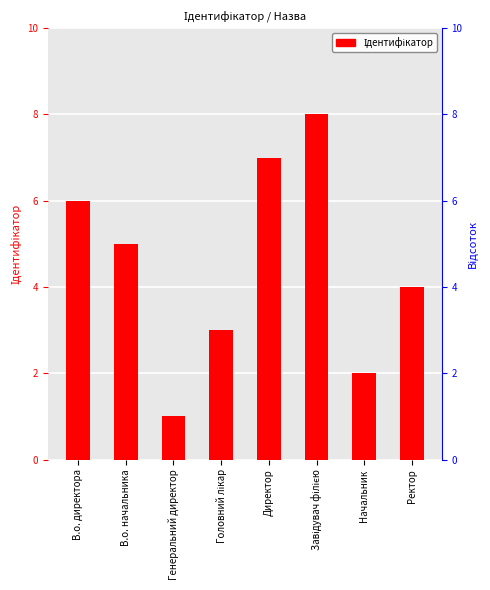

The value at В.о. директора is 6. True or false?

True